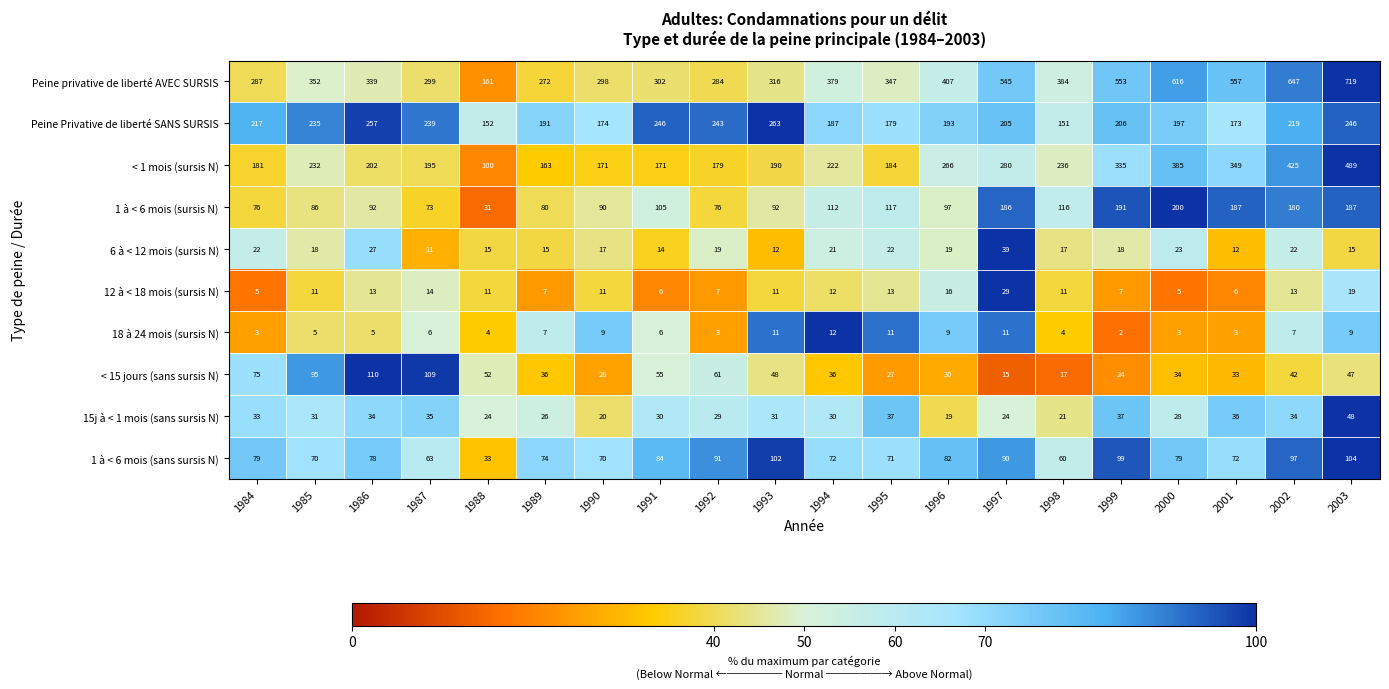

The 6 à < 12 mois (sursis N) series shows 25 at 1999. True or false?

False